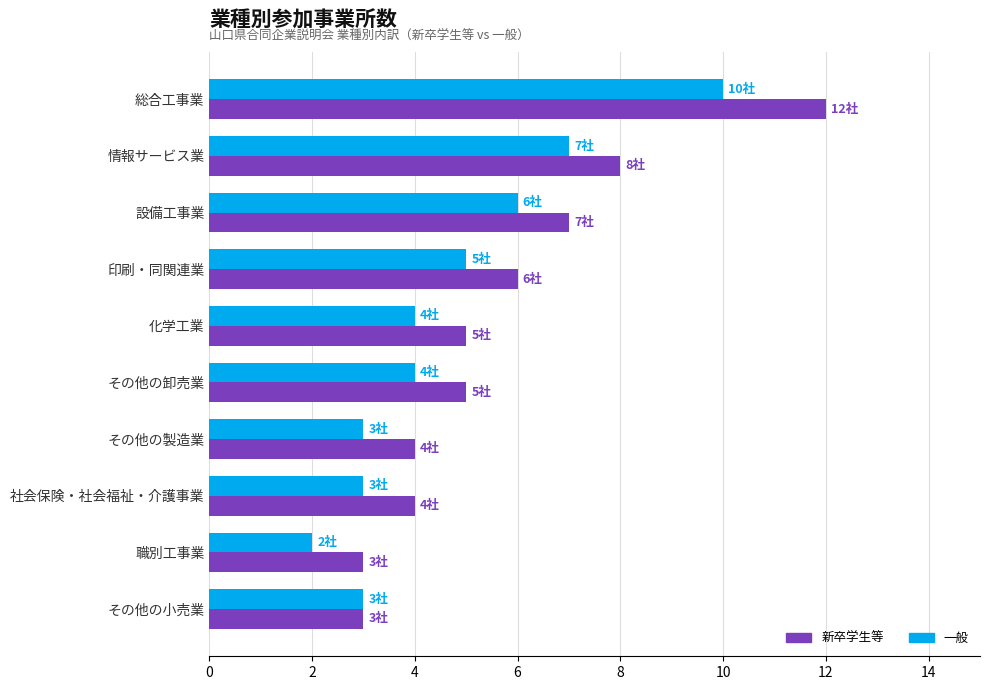

What are all the series names shown in the legend?

新卒学生等, 一般